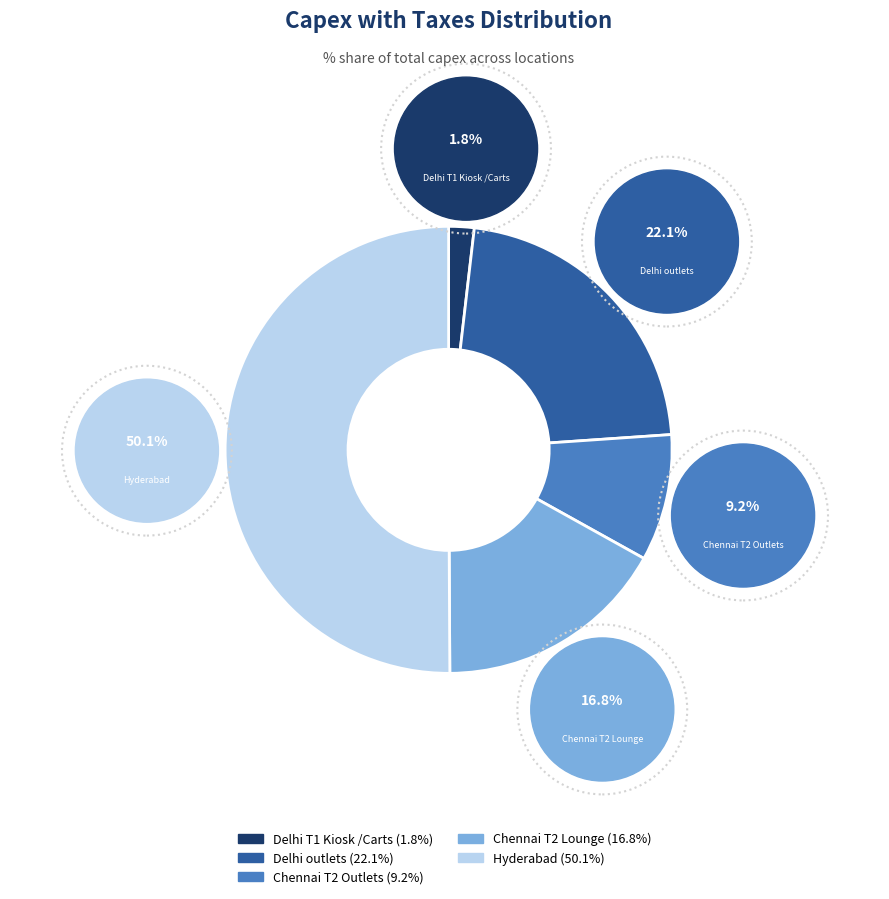

The Delhi T1 Kiosk /Carts slice represents 2% of the pie. True or false?

True